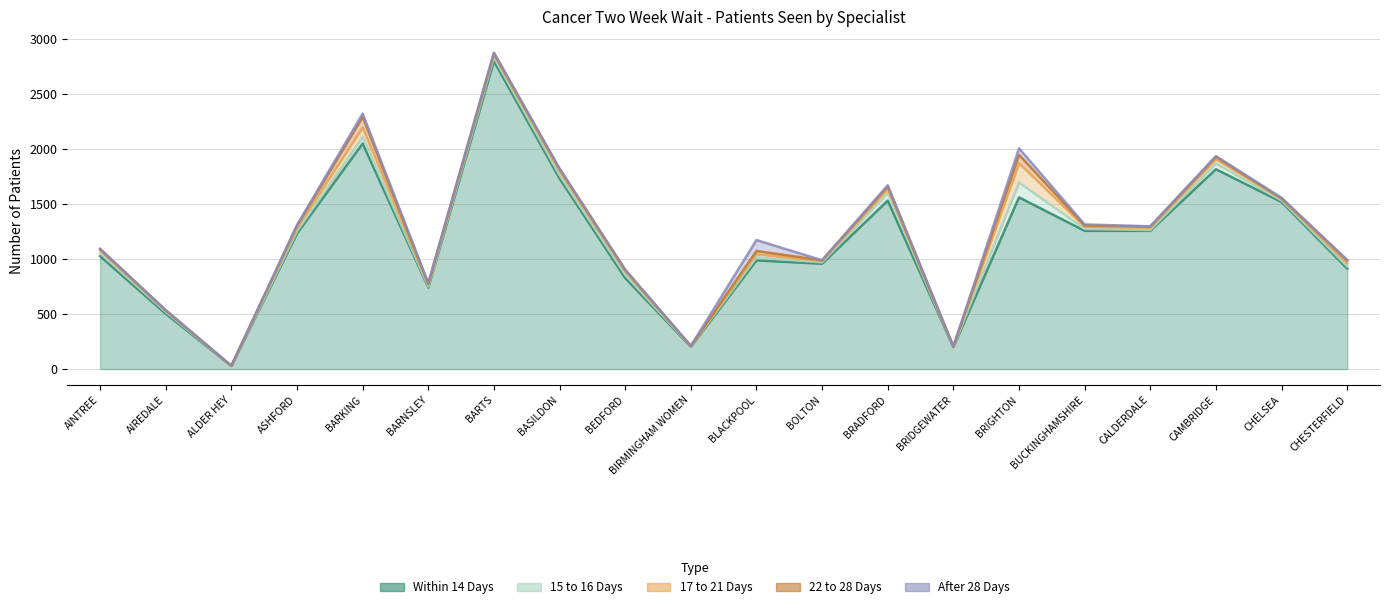

The 15 to 16 Days series shows 26 at BUCKINGHAMSHIRE. True or false?

False